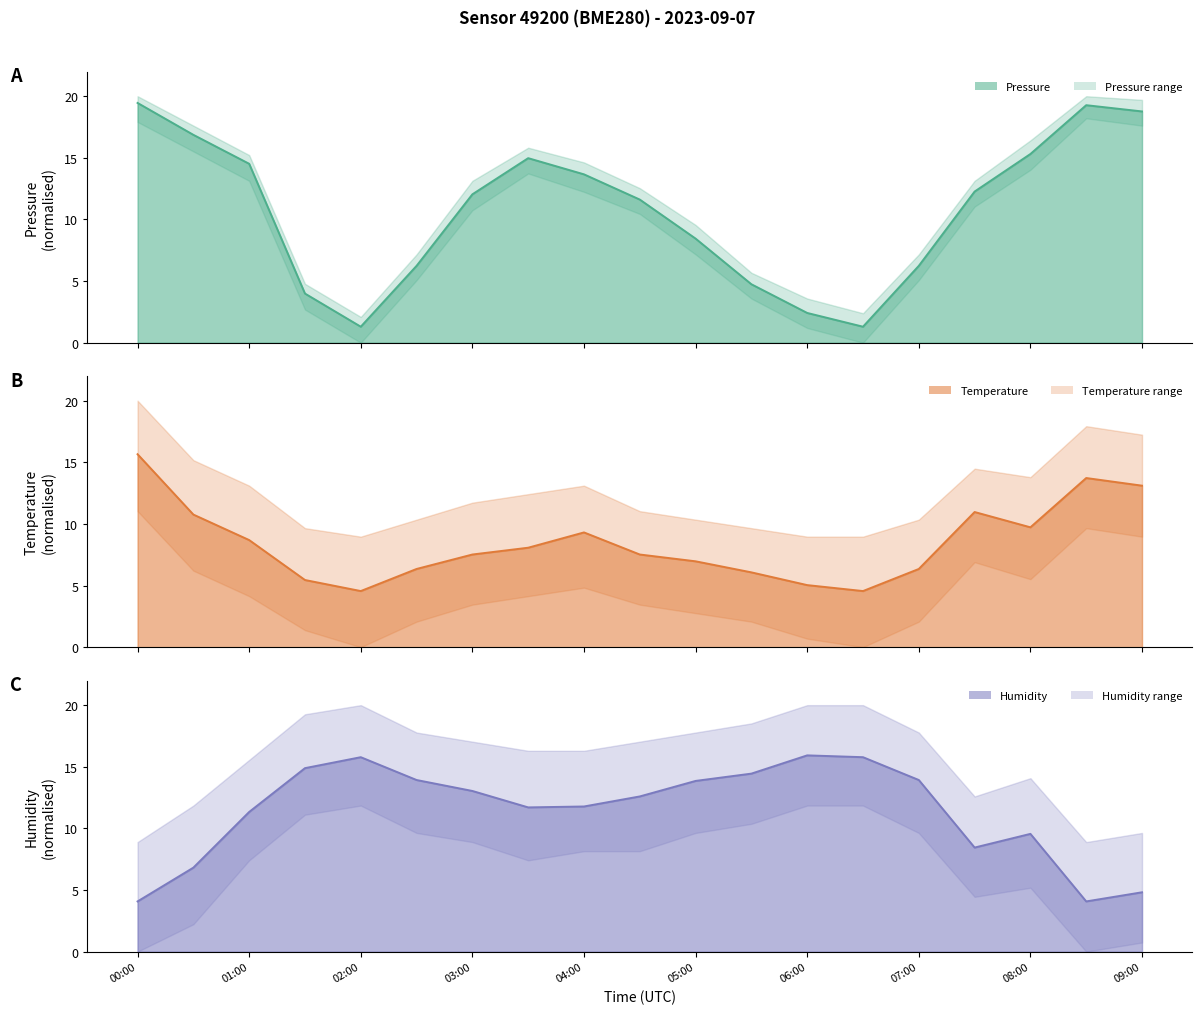

Reading left to right, list all the values displayed in this chart.

pressure: 19.5	16.9	14.5	4.0	1.3	6.2	12.0	15.0	13.7	11.6	8.4	4.7	2.4	1.3	6.2	12.3	15.3	19.3	18.8
temperature: 15.7	10.8	8.7	5.4	4.6	6.3	7.5	8.1	9.3	7.5	7.0	6.1	5.0	4.6	6.3	11.0	9.7	13.7	13.1
humidity: 4.1	6.8	11.3	14.9	15.8	13.9	13.0	11.7	11.8	12.6	13.9	14.4	15.9	15.8	13.9	8.4	9.6	4.1	4.8